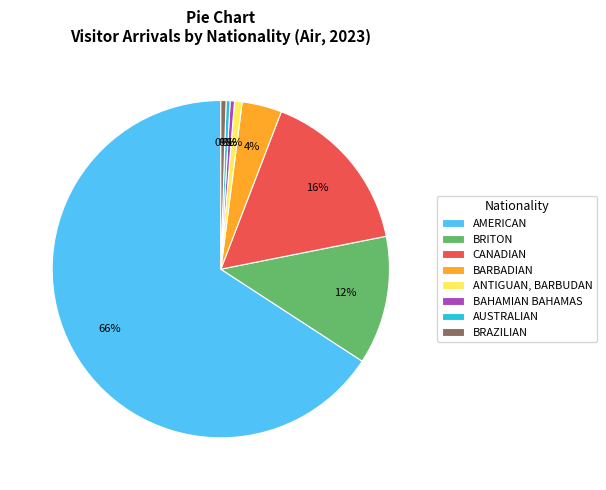

Does BAHAMIAN BAHAMAS account for over 50% of the chart?

No